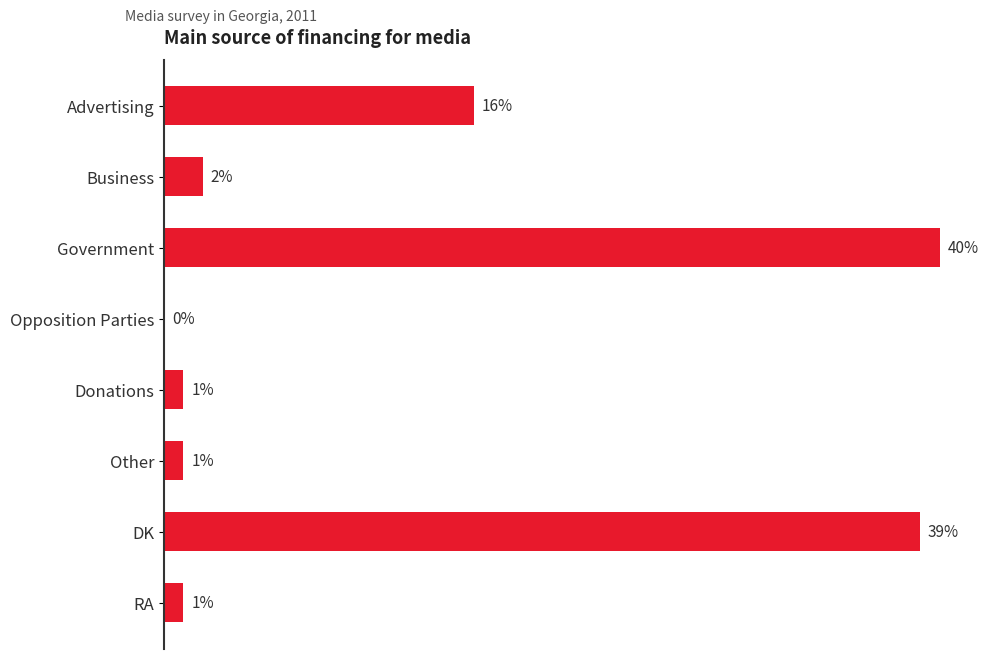

Are the bars grouped side by side (vs. stacked)?

No